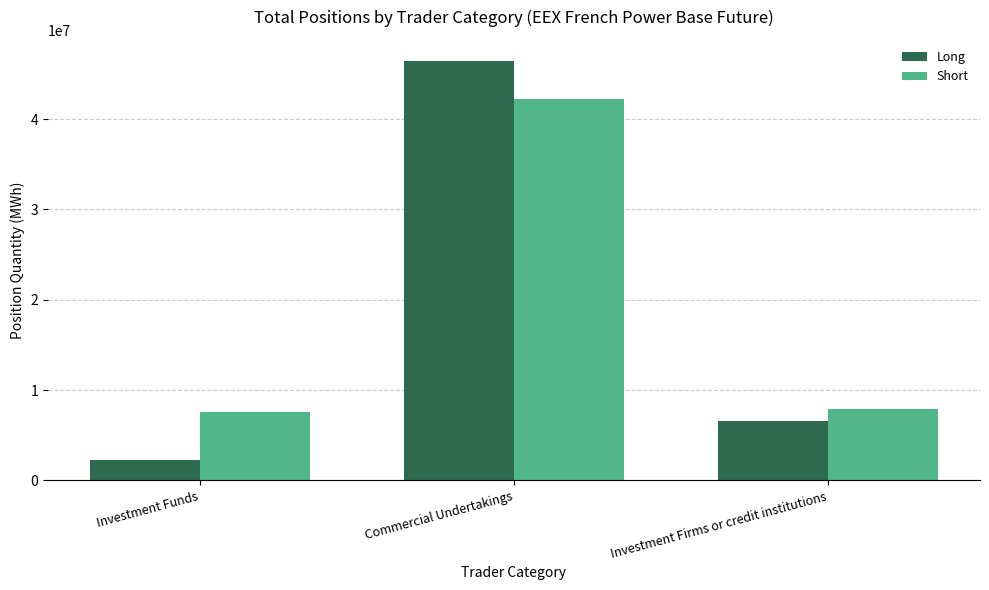

What is the label of the 2nd bar from the right?

Commercial Undertakings